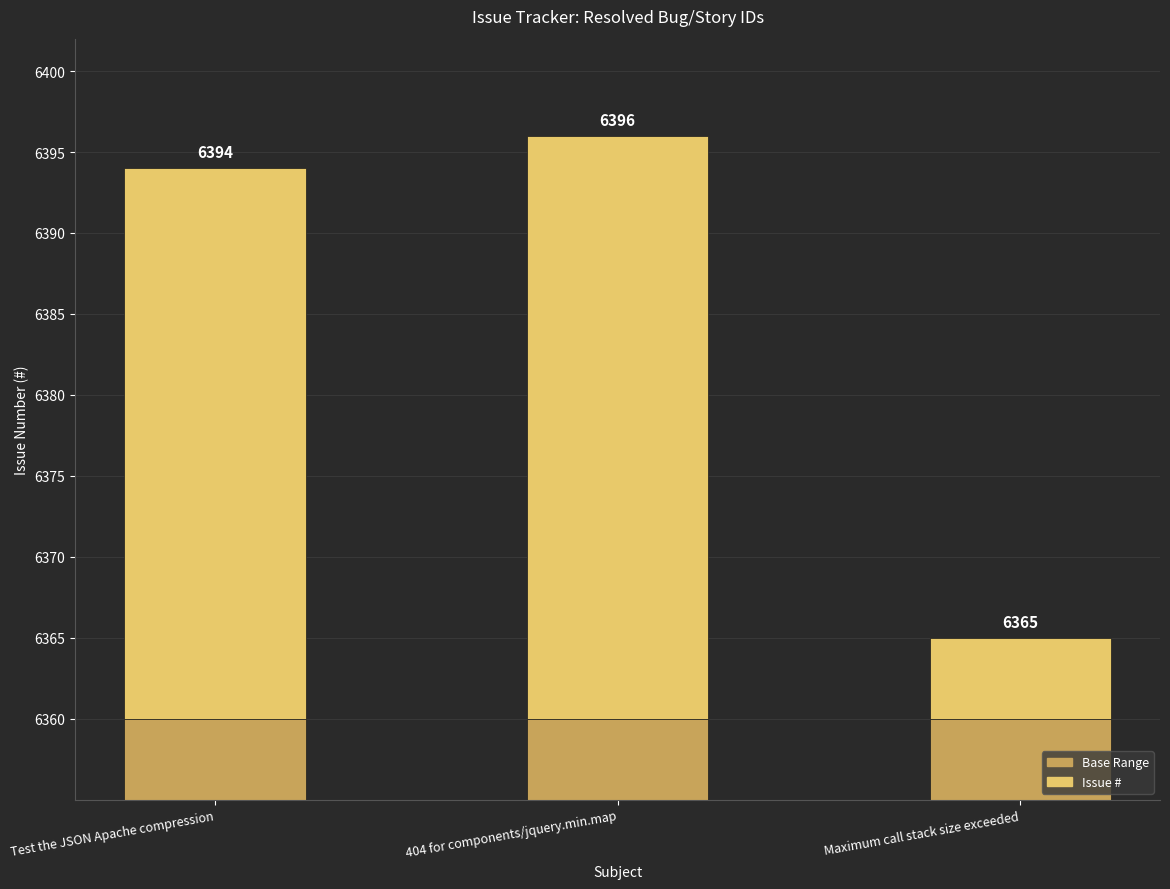

How many groups of bars are there?

3